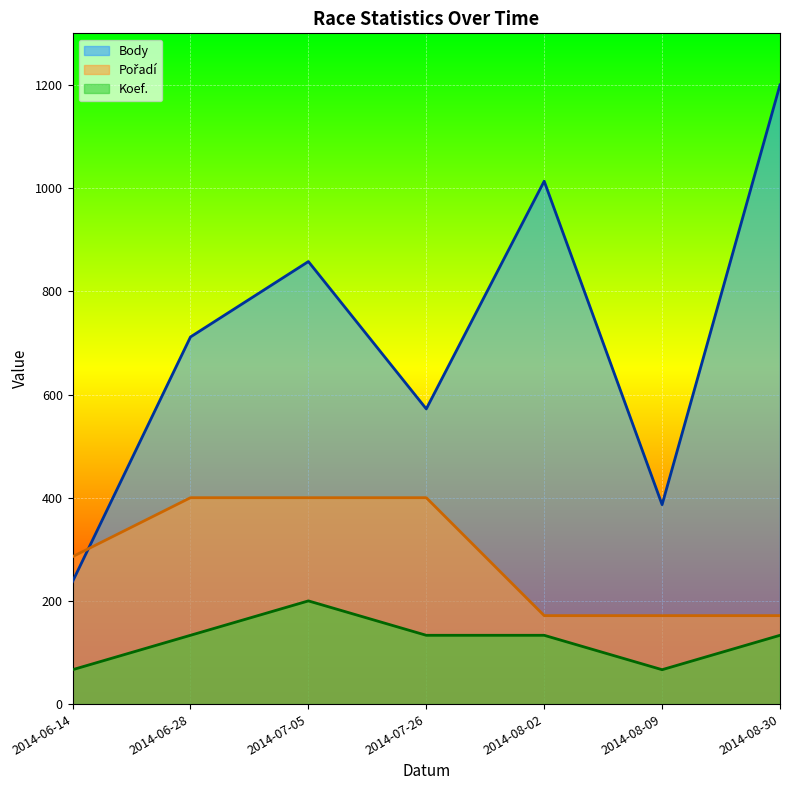

What is the value of the Pořadí point at the 1st from the left?

285.7